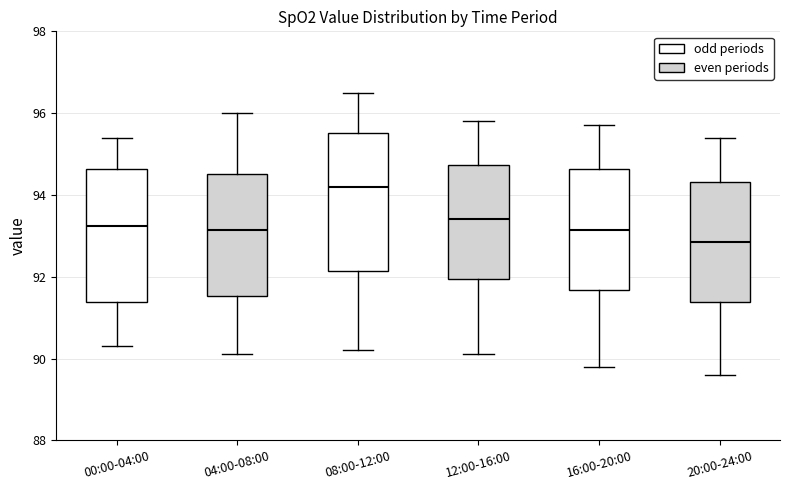

Reading left to right, read every box against the y-axis: the position of its median line, the range the box covers, and the ends of its whiskers. The values are not printed on the chart, so give them approximately, as read against the axis.

00:00-04:00: median 93.2, box 91.4 to 94.6, whiskers 90.4 to 95.4
04:00-08:00: median 93.2, box 91.6 to 94.6, whiskers 90.2 to 96.0
08:00-12:00: median 94.2, box 92.2 to 95.6, whiskers 90.2 to 96.6
12:00-16:00: median 93.4, box 92.0 to 94.8, whiskers 90.2 to 95.8
16:00-20:00: median 93.2, box 91.6 to 94.6, whiskers 89.8 to 95.8
20:00-24:00: median 92.8, box 91.4 to 94.4, whiskers 89.6 to 95.4